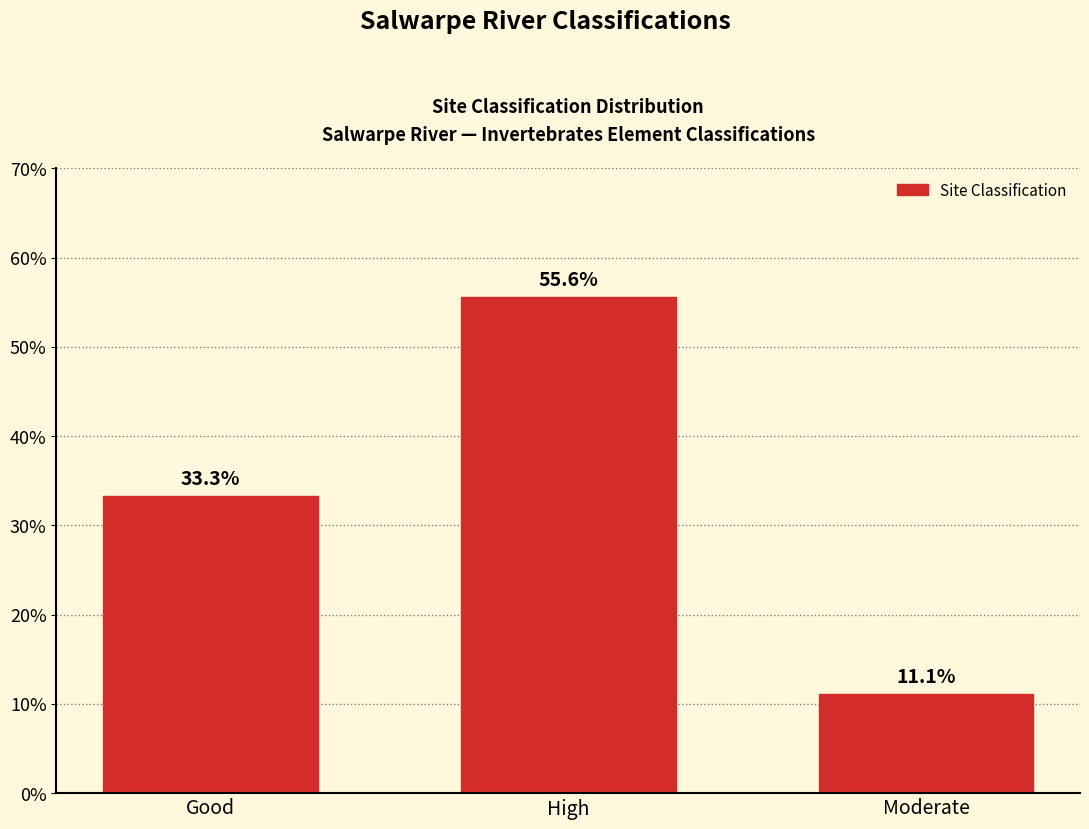

True or false: the data shows 55.6 at High.

True